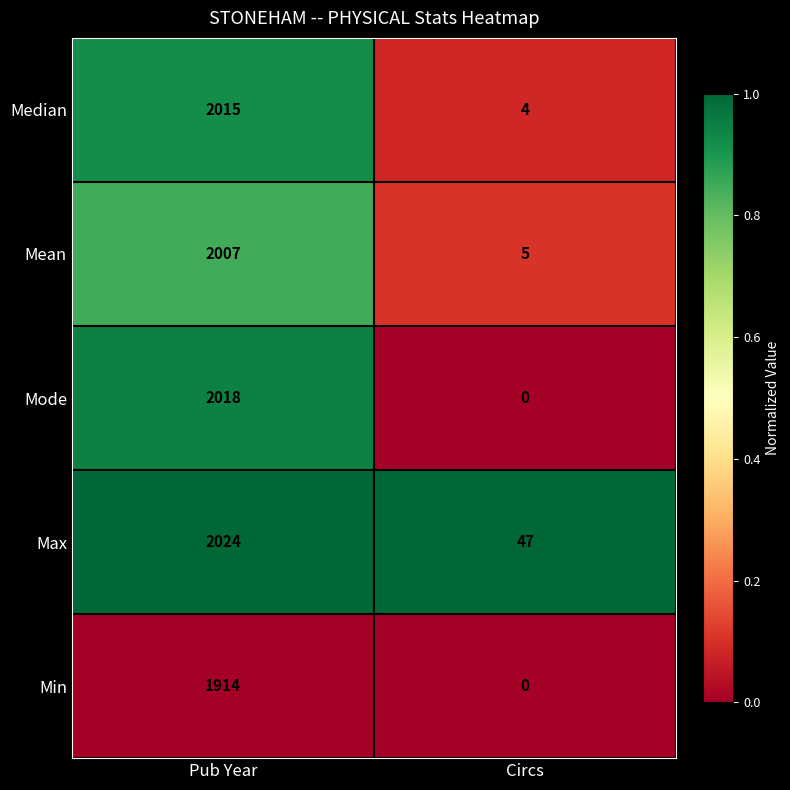

What is the total value across all series at Circs?

56